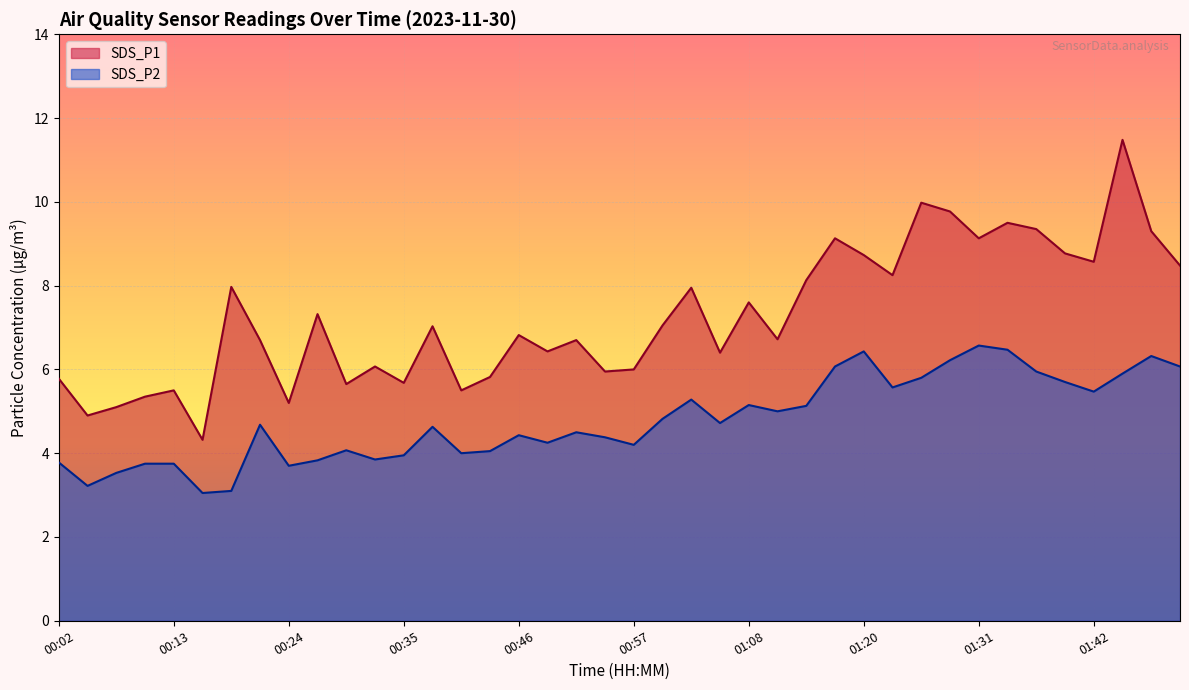

True or false: SDS_P1 and SDS_P2 intersect in this chart.

False